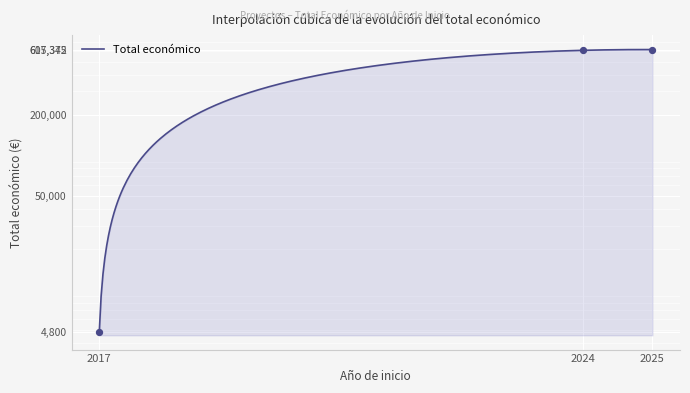

Between 2024 and 2025, which is larger?

2025